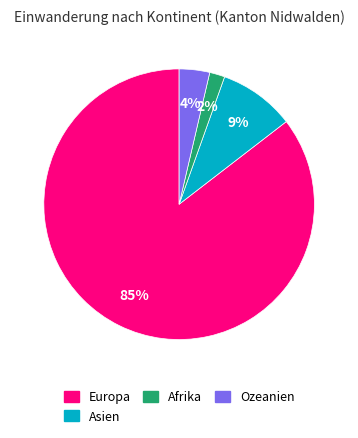

To the nearest percent, what is the average slice percentage?

25%